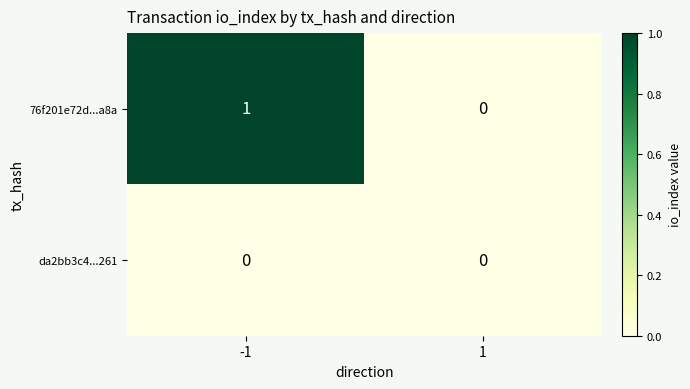

Which series changed the most between -1 and 1?

76f201e72d...a8a